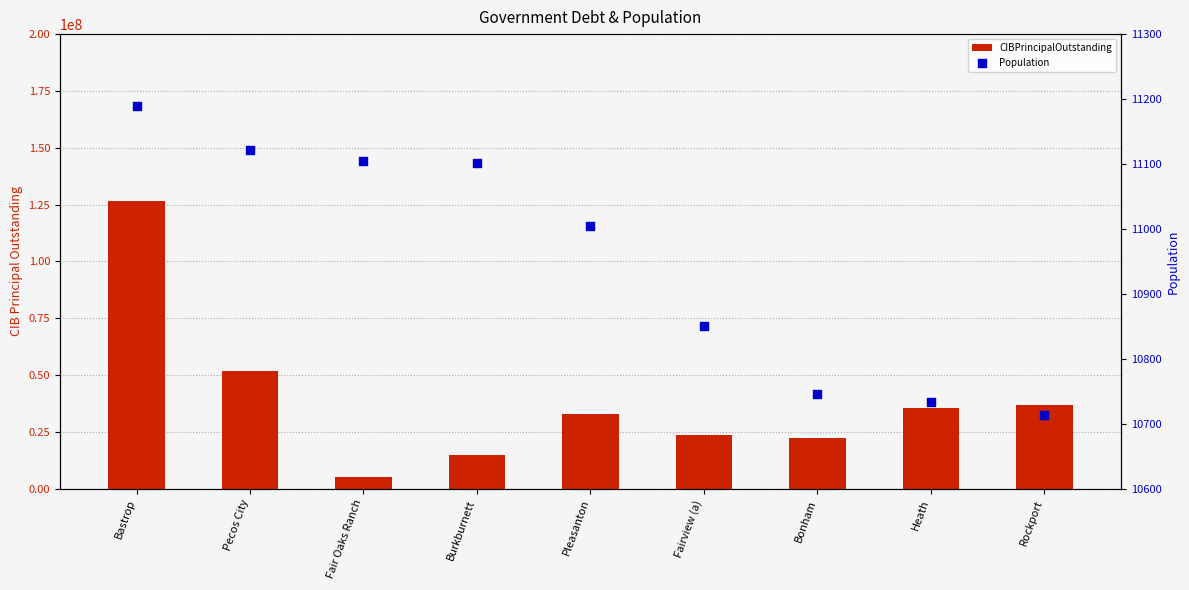

What is the total value across all series at Pleasanton?

32926004